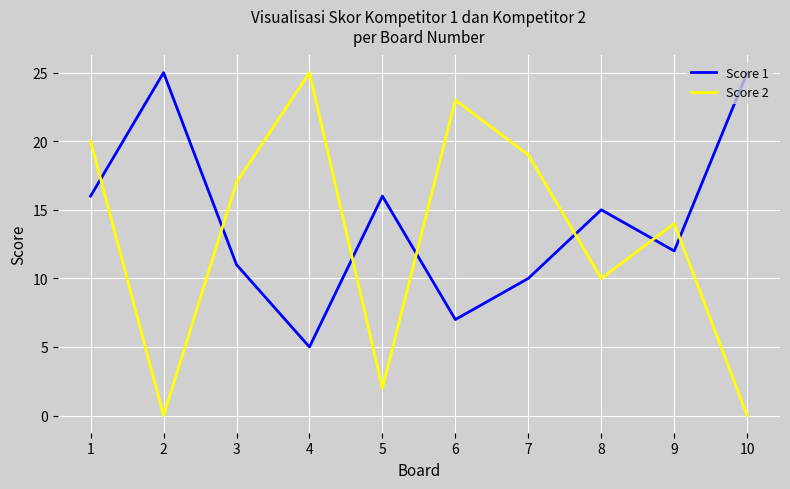

True or false: Score 1 and Score 2 intersect in this chart.

True